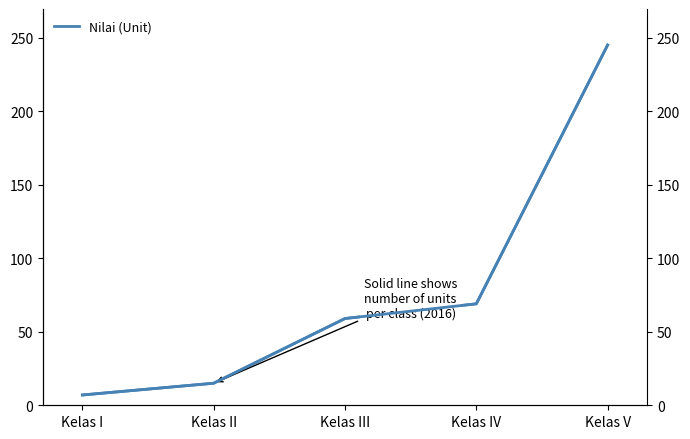

What is the smallest value displayed?

7